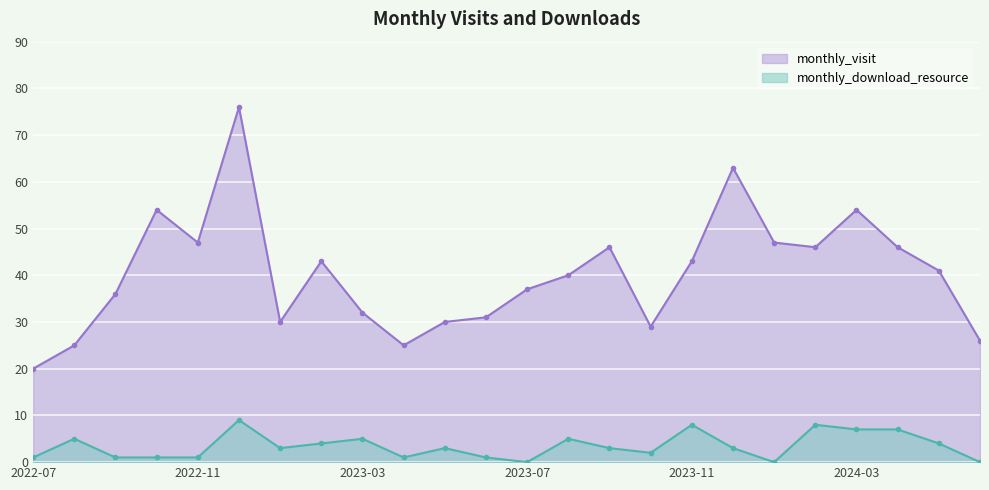

What is the value of the monthly_download_resource point at the 9th from the left?

5